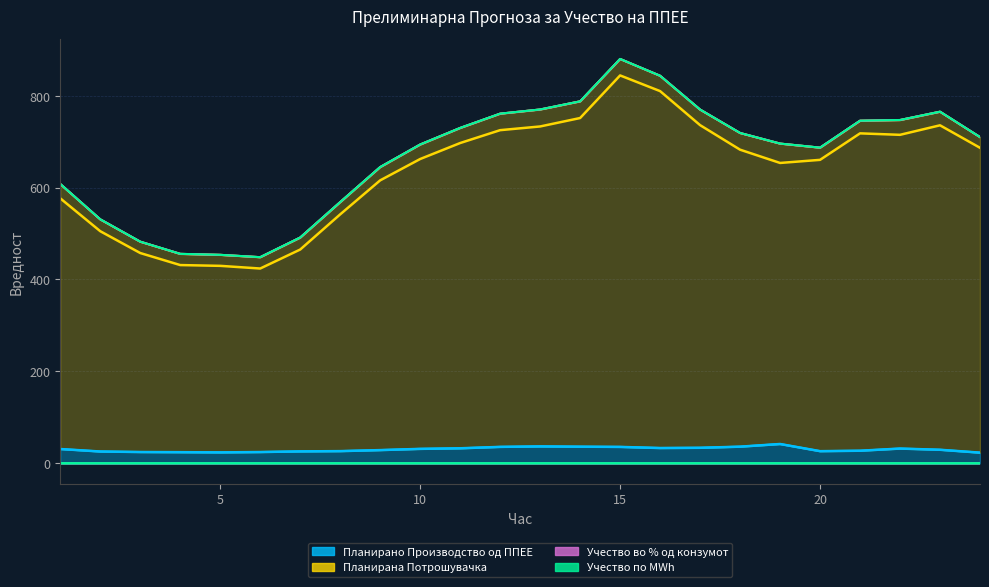

True or false: Учество во % од конзумот and Планирано Производство од ППЕЕ intersect in this chart.

False